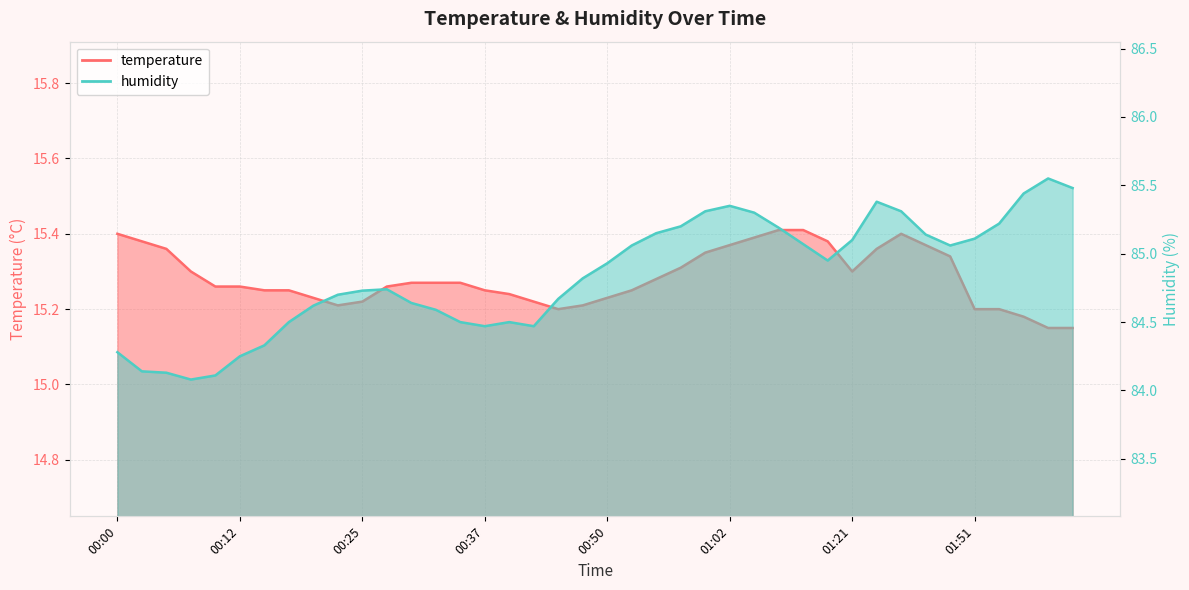

Rank the categories by temperature value from lowest to highest.

02:02, 02:04, 01:59, 00:45, 01:51, 01:54, 00:23, 00:47, 00:25, 00:42, 00:20, 00:50, 00:40, 00:15, 00:18, 00:37, 00:52, 00:10, 00:12, 00:28, 00:30, 00:32, 00:35, 00:55, 00:08, 01:21, 00:57, 01:39, 01:00, 00:05, 01:29, 01:02, 01:37, 00:03, 01:15, 01:05, 00:00, 01:32, 01:07, 01:10